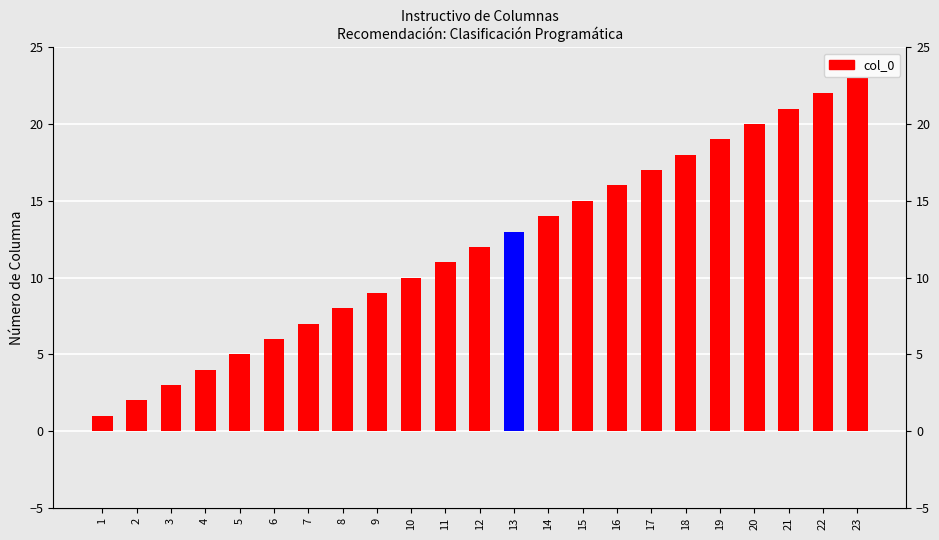

What is the sum of all values?

276